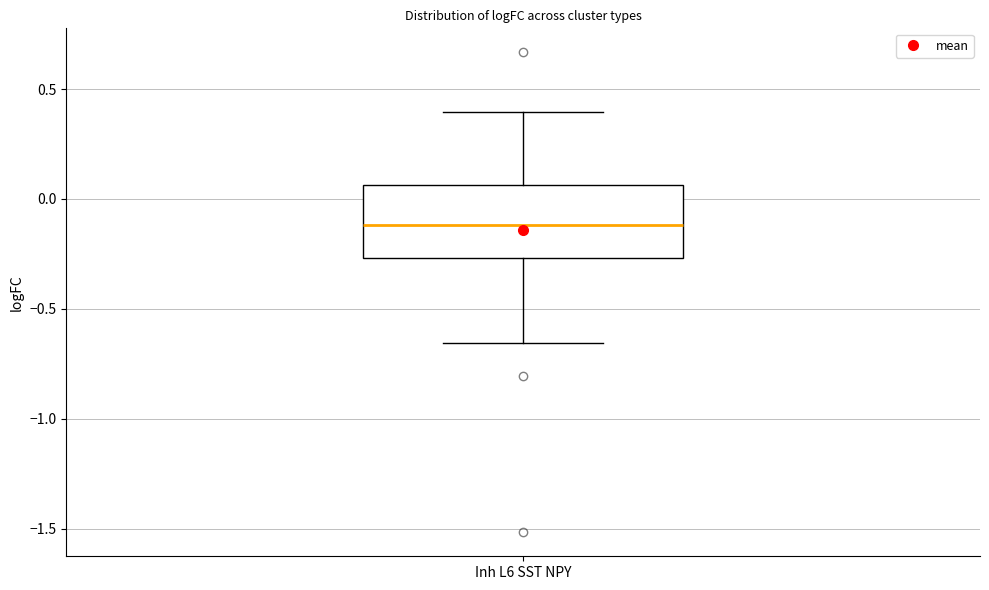

Transcribe this box plot: give where the median line is, the range the box spans, and where the two whiskers end, as read against the y-axis. The values are not printed on the chart, so give them approximately, as read against the axis.

median -0.10, box -0.25 to 0.05, whiskers -0.65 to 0.40